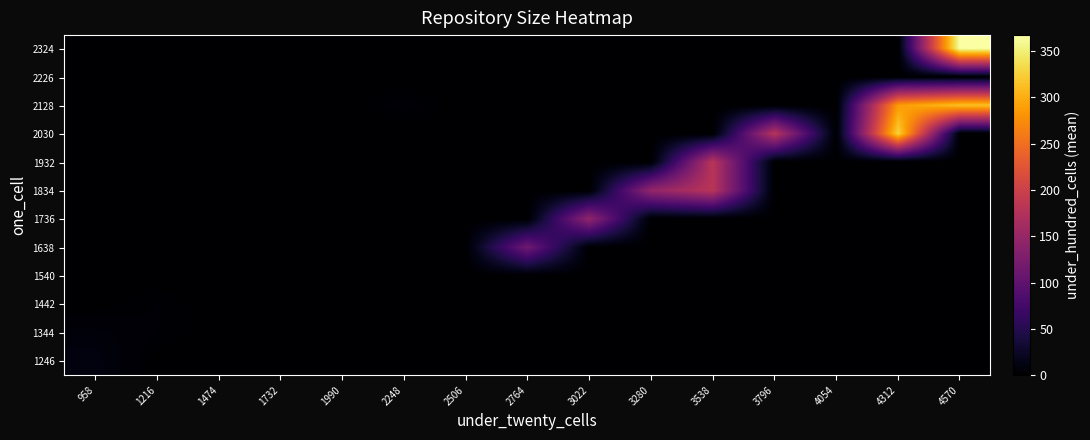

Reading left to right, list all the values displayed in this chart.

1246: 958=10.0	1216=0.0	1474=0.0	1732=0.0	1990=0.0	2248=0.0	2506=0.0	2764=0.0	3022=0.0	3280=0.0	3538=0.0	3796=0.0	4054=0.0	4312=0.0	4570=0.0
1344: 958=6.7	1216=3.0	1474=0.0	1732=0.0	1990=0.0	2248=0.0	2506=0.0	2764=0.0	3022=0.0	3280=0.0	3538=0.0	3796=0.0	4054=0.0	4312=0.0	4570=0.0
1442: 958=0.0	1216=3.0	1474=0.0	1732=0.0	1990=0.0	2248=0.0	2506=0.0	2764=0.0	3022=0.0	3280=0.0	3538=0.0	3796=0.0	4054=0.0	4312=0.0	4570=0.0
1540: 958=0.0	1216=0.0	1474=0.0	1732=0.0	1990=0.0	2248=0.0	2506=0.0	2764=0.0	3022=0.0	3280=0.0	3538=0.0	3796=0.0	4054=0.0	4312=0.0	4570=0.0
1638: 958=0.0	1216=0.0	1474=0.0	1732=0.0	1990=0.0	2248=0.0	2506=0.0	2764=114.0	3022=0.0	3280=0.0	3538=0.0	3796=0.0	4054=0.0	4312=0.0	4570=0.0
1736: 958=0.0	1216=0.0	1474=0.0	1732=0.0	1990=0.0	2248=0.0	2506=0.0	2764=0.0	3022=144.0	3280=0.0	3538=0.0	3796=0.0	4054=0.0	4312=0.0	4570=0.0
1834: 958=0.0	1216=0.0	1474=0.0	1732=0.0	1990=0.0	2248=0.0	2506=0.0	2764=0.0	3022=0.0	3280=146.0	3538=180.5	3796=0.0	4054=0.0	4312=0.0	4570=0.0
1932: 958=0.0	1216=0.0	1474=0.0	1732=0.0	1990=0.0	2248=0.0	2506=0.0	2764=0.0	3022=0.0	3280=0.0	3538=180.5	3796=0.0	4054=0.0	4312=0.0	4570=0.0
2030: 958=0.0	1216=0.0	1474=0.0	1732=0.0	1990=0.0	2248=0.0	2506=0.0	2764=0.0	3022=0.0	3280=0.0	3538=0.0	3796=179.5	4054=0.0	4312=328.0	4570=0.0
2128: 958=0.0	1216=0.0	1474=0.0	1732=0.0	1990=0.0	2248=4.0	2506=0.0	2764=0.0	3022=0.0	3280=0.0	3538=0.0	3796=0.0	4054=0.0	4312=285.9	4570=314.5
2226: 958=0.0	1216=0.0	1474=0.0	1732=0.0	1990=0.0	2248=0.0	2506=0.0	2764=0.0	3022=0.0	3280=0.0	3538=0.0	3796=0.0	4054=0.0	4312=0.0	4570=0.0
2324: 958=0.0	1216=0.0	1474=0.0	1732=0.0	1990=0.0	2248=0.0	2506=0.0	2764=0.0	3022=0.0	3280=0.0	3538=0.0	3796=0.0	4054=0.0	4312=0.0	4570=367.0